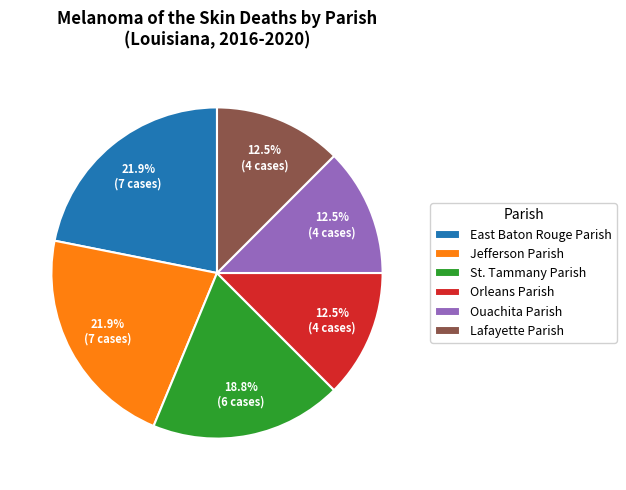

Does any single category account for the majority?

No